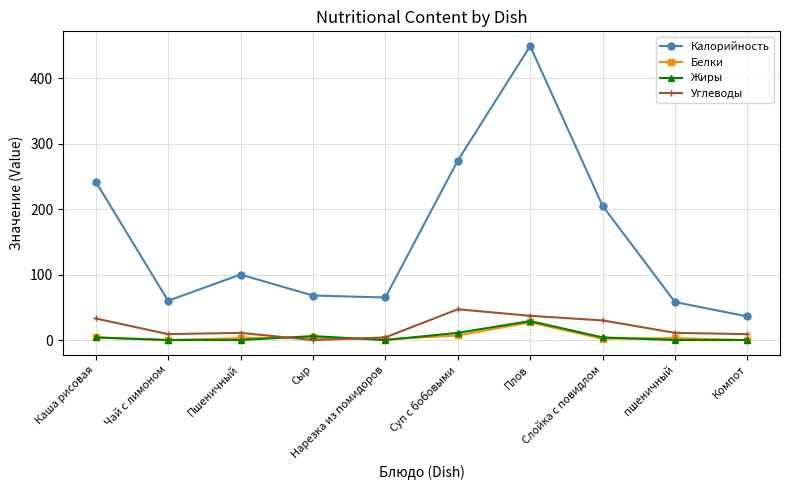

Is it true that Углеводы equals 69 at Суп с бобовыми?

False